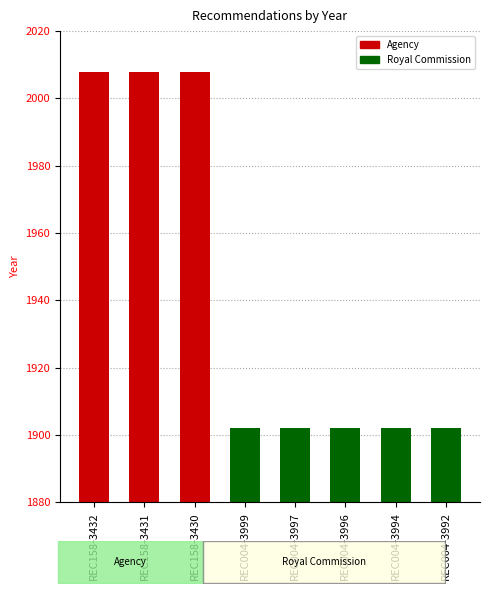

True or false: the data shows 976 at REC004-3994.

False